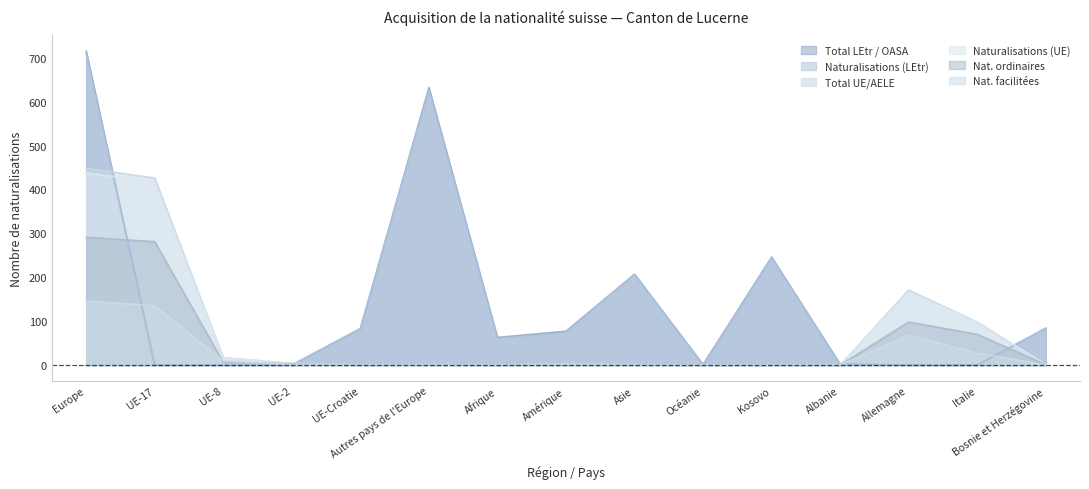

The Nat. ordinaires series shows 187 at Océanie. True or false?

False